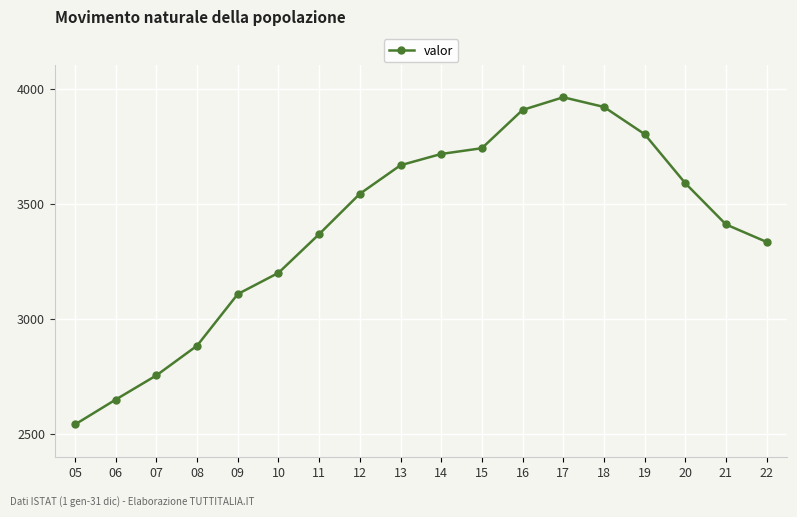

What is the smallest value displayed?

2543